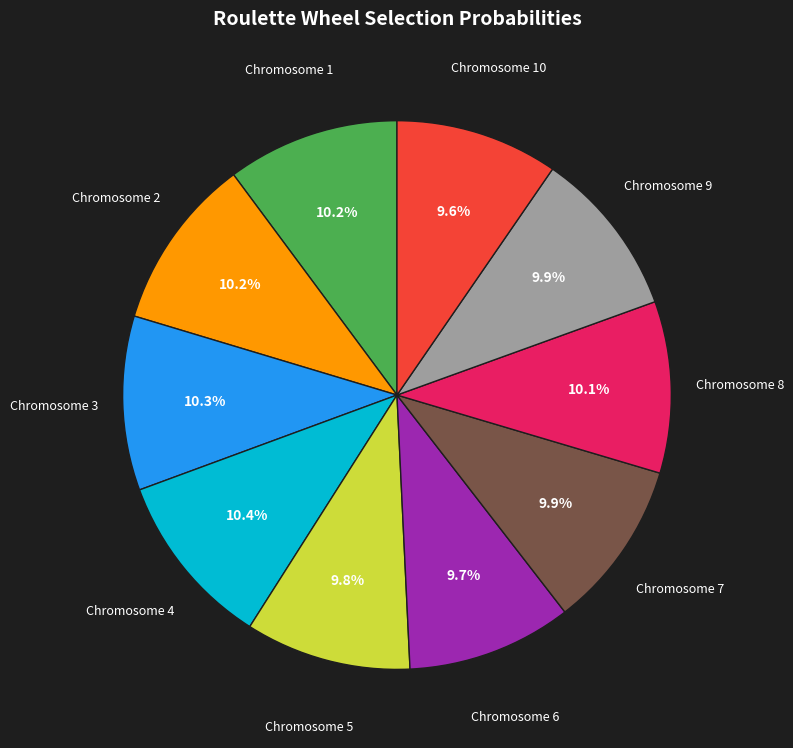

What is the ratio of the value at Chromosome 3 to the value at Chromosome 7?

1.0